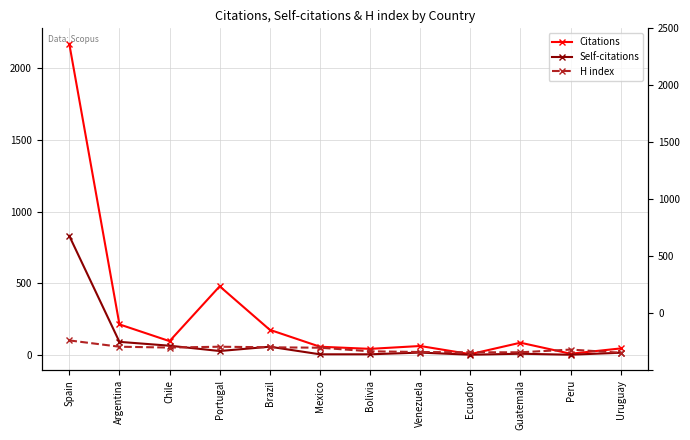

Where do H index and Citations first cross each other?

Venezuela and Ecuador